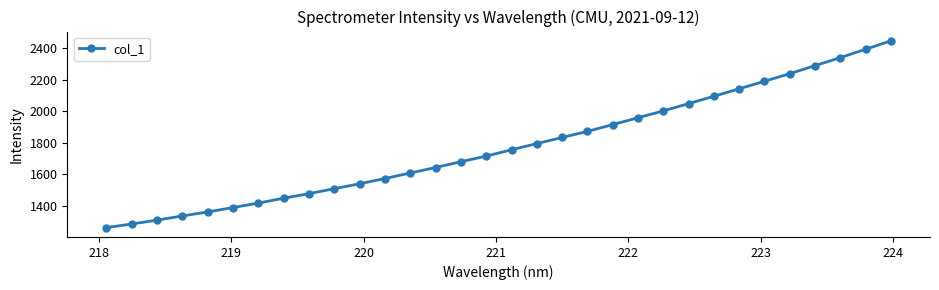

Count the number of categories in the chart.

32